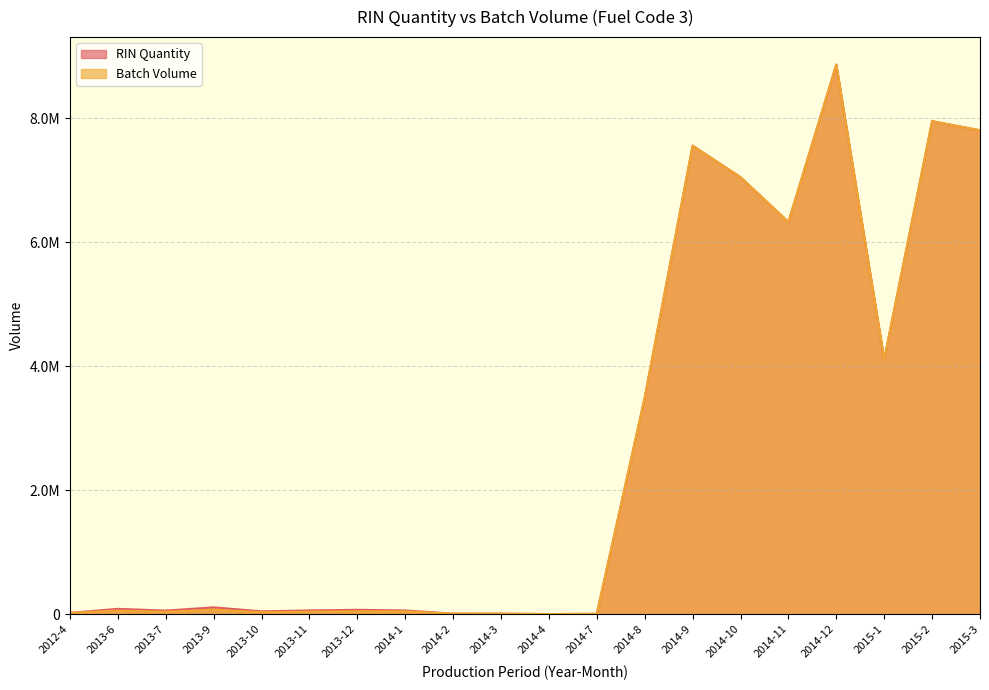

True or false: Batch Volume and RIN Quantity cross at least once.

False